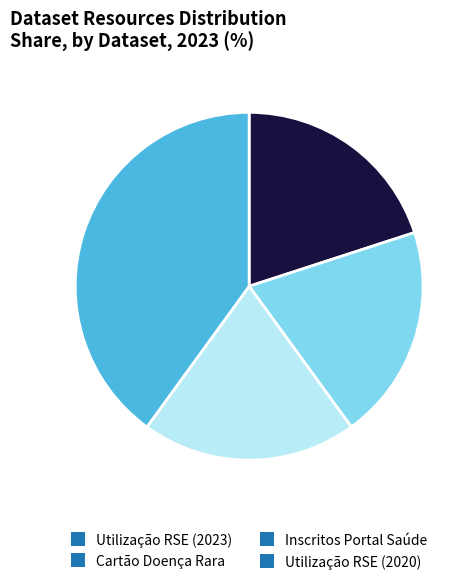

What is the largest slice in the pie chart?

Utilização RSE (2020)